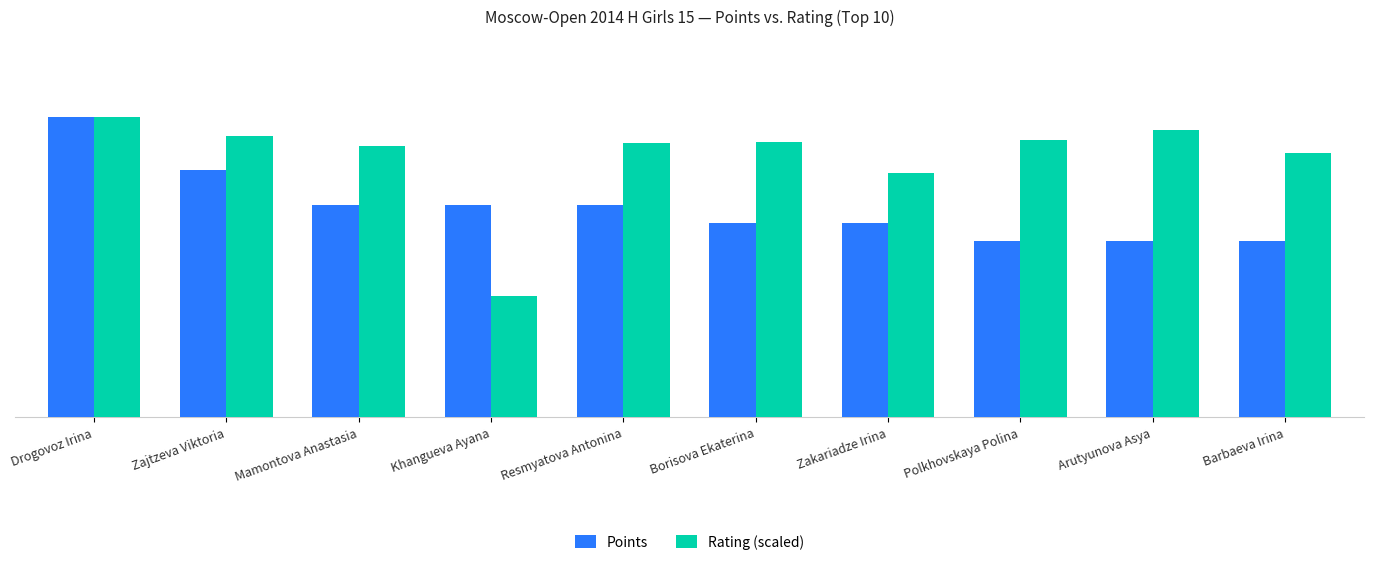

Which series has the largest total across all categories?

Rating (scaled)